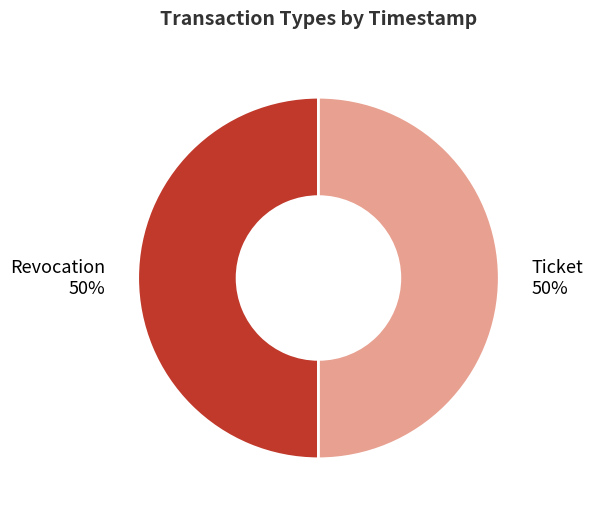

The Ticket slice represents 40% of the pie. True or false?

False